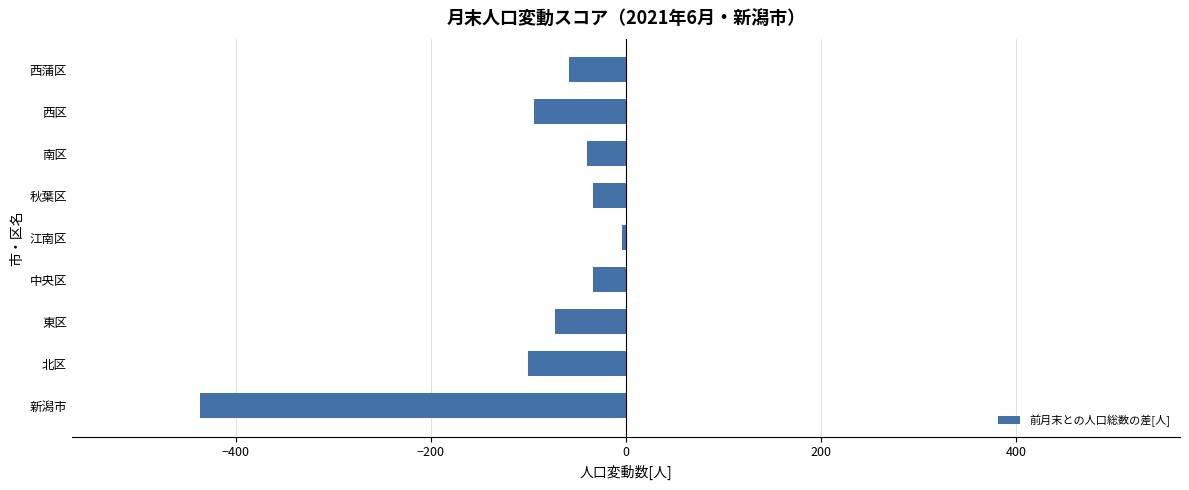

What is the smallest value displayed?

-437